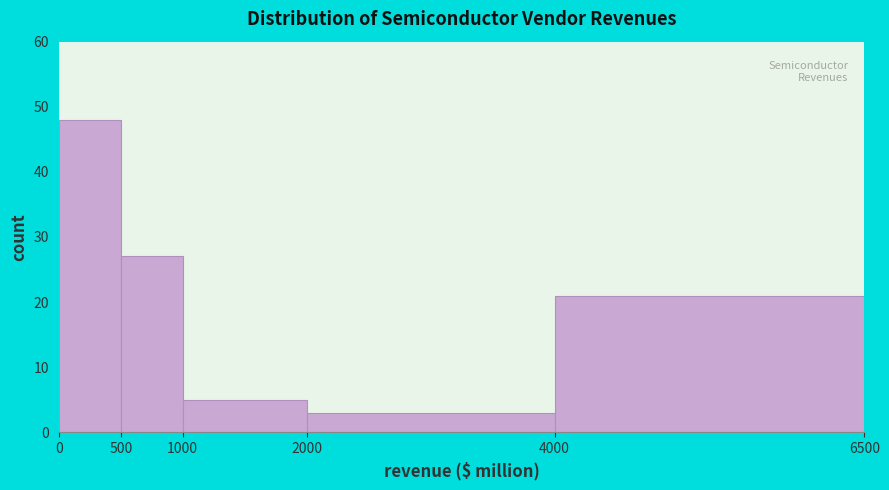

Reading left to right, transcribe this chart: for each bar, give the range it covers on the x-axis and its height. The values are not printed on the chart, so give them approximately, as read against the axis.

0 to 500: 48
500 to 1000: 27
1000 to 2000: 5
2000 to 4000: 3
4000 to 6500: 21